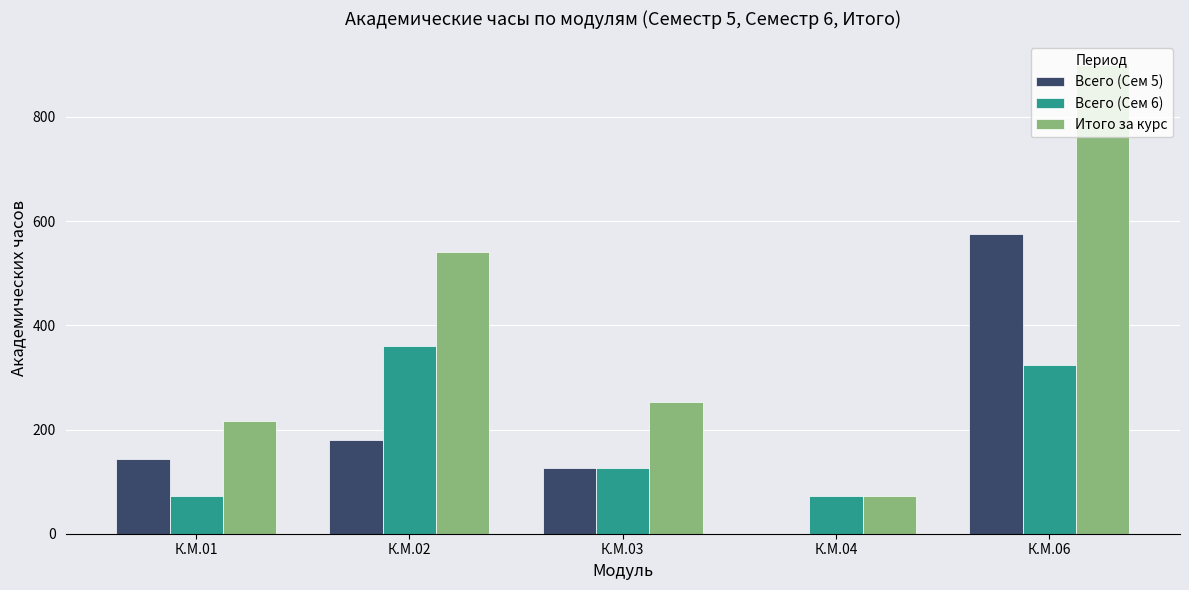

What is the highest value of the Итого за курс series?

900